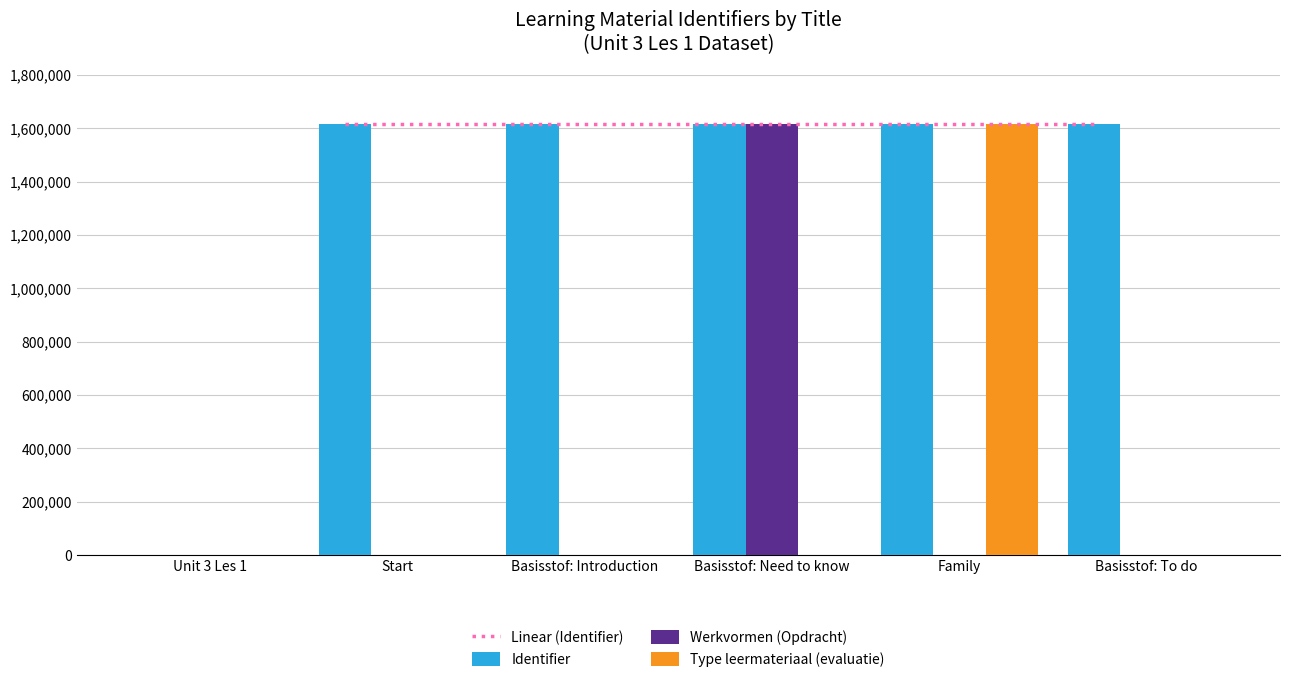

How many values are above zero?

5